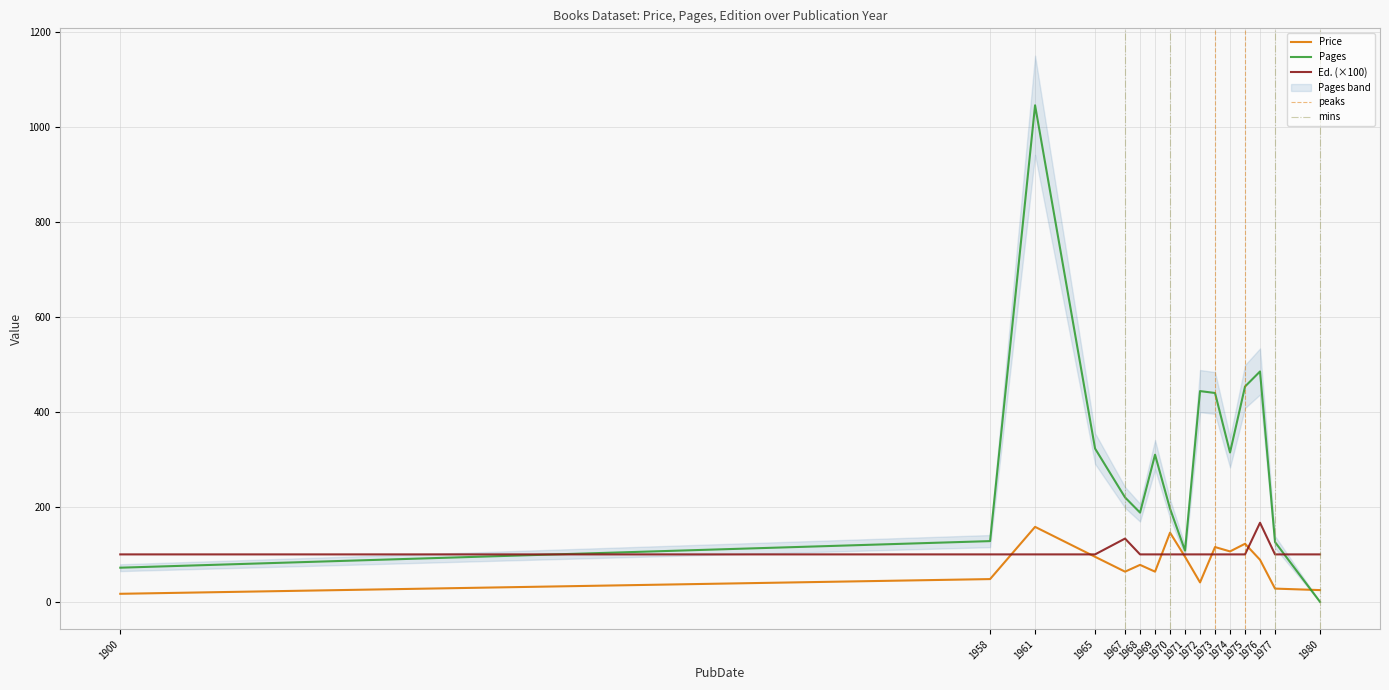

Between 1900 and 1976, which series saw the biggest shift?

Pages